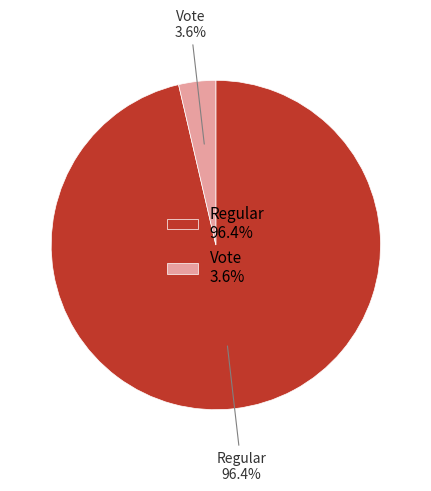

Combined, do Vote and Regular account for over 50%?

Yes